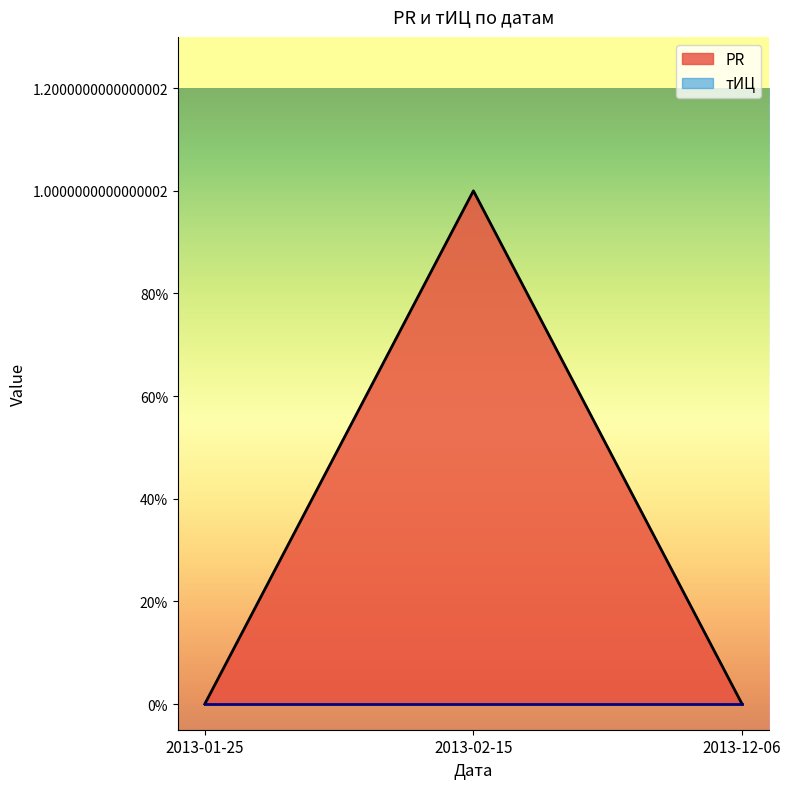

Which has a higher value, 2013-02-15 or 2013-01-25?

2013-02-15